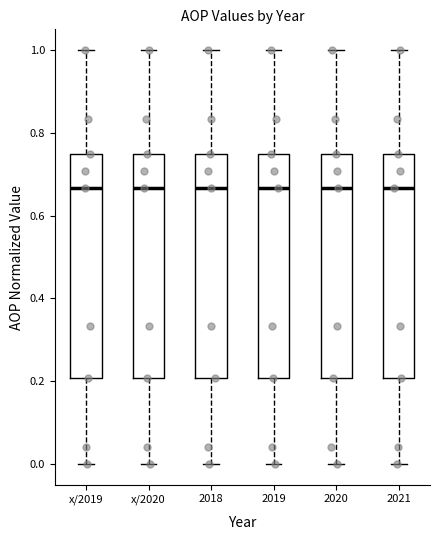

Reading left to right, transcribe this box plot: for each box, give where its median line is, the range the box spans, and where its two whiskers end, as read against the y-axis. The values are not printed on the chart, so give them approximately, as read against the axis.

x/2019: median 0.66, box 0.20 to 0.76, whiskers 0.00 to 1.00
x/2020: median 0.66, box 0.20 to 0.76, whiskers 0.00 to 1.00
2018: median 0.66, box 0.20 to 0.76, whiskers 0.00 to 1.00
2019: median 0.66, box 0.20 to 0.76, whiskers 0.00 to 1.00
2020: median 0.66, box 0.20 to 0.76, whiskers 0.00 to 1.00
2021: median 0.66, box 0.20 to 0.76, whiskers 0.00 to 1.00